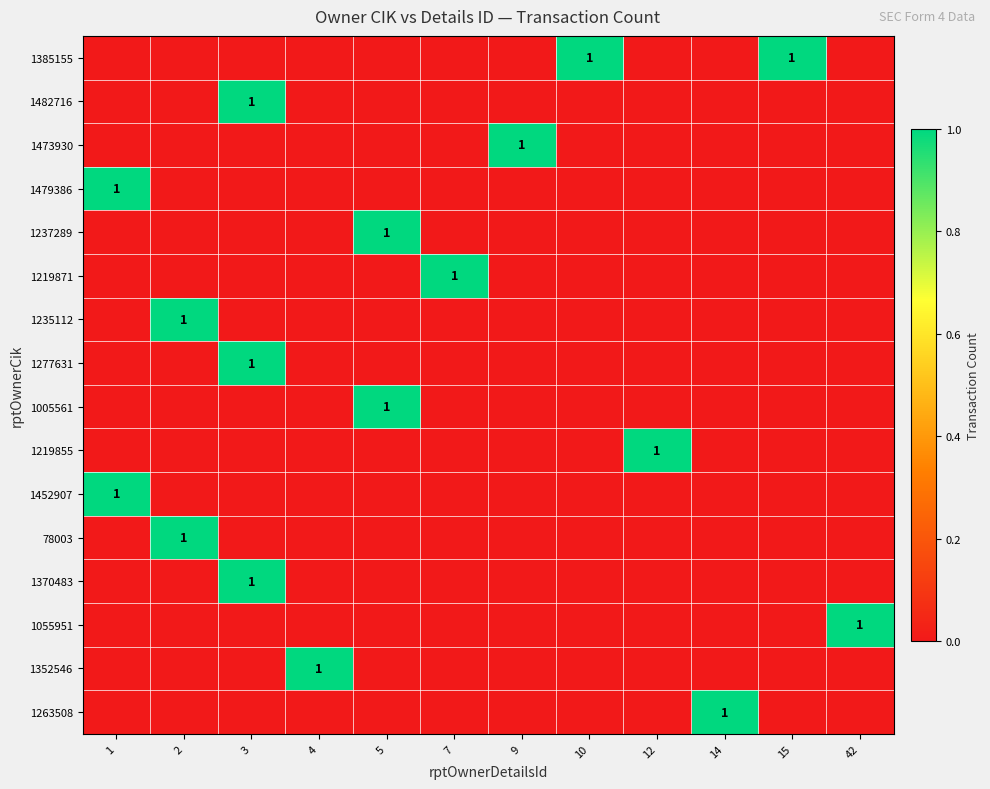

The 1473930 series shows 0 at 9. True or false?

False